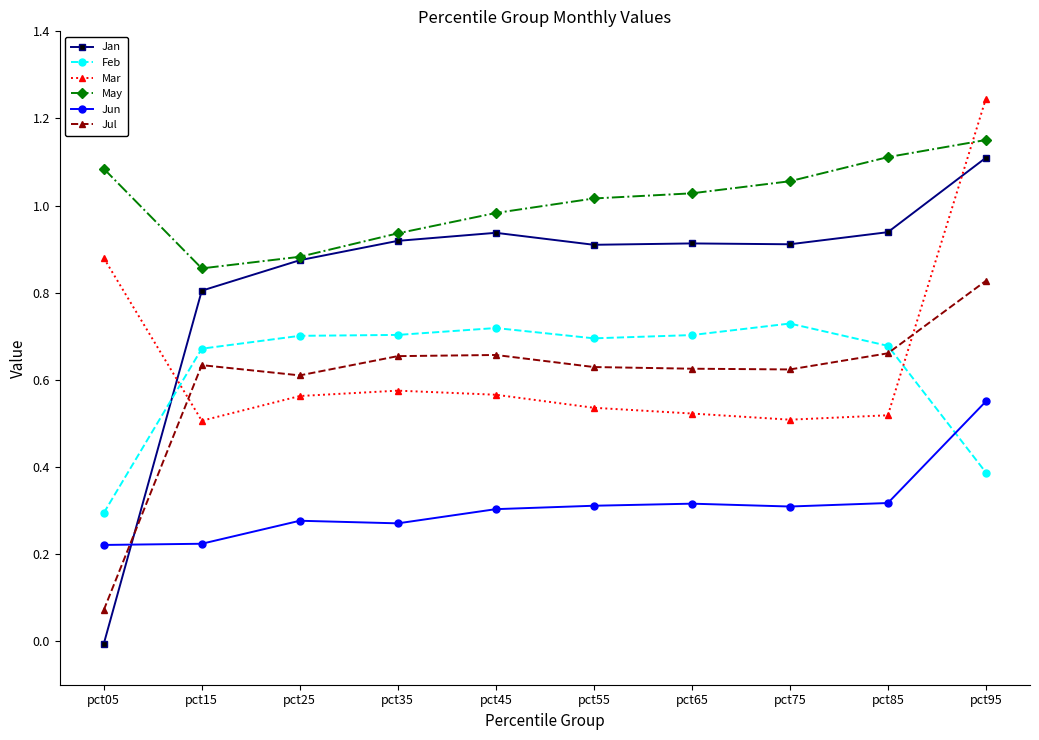

Which series has the largest range (max minus min)?

Jan